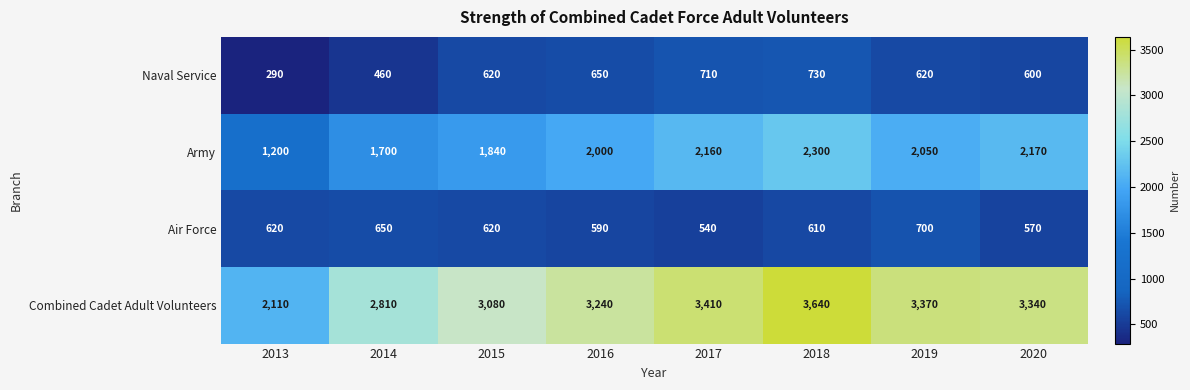

What is the difference between the Naval Service values at 2020 and 2017?

110